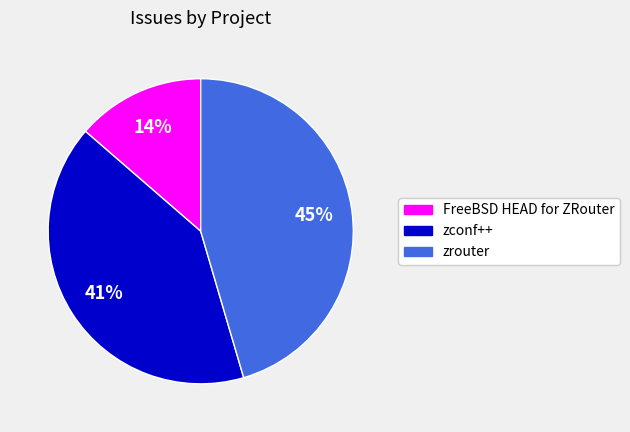

Between zconf++ and FreeBSD HEAD for ZRouter, which is larger?

zconf++